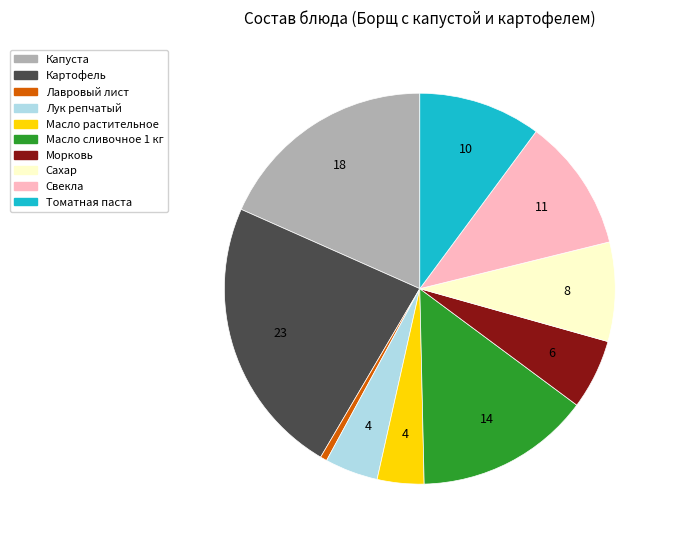

Is there any slice that represents more than half of the pie?

No